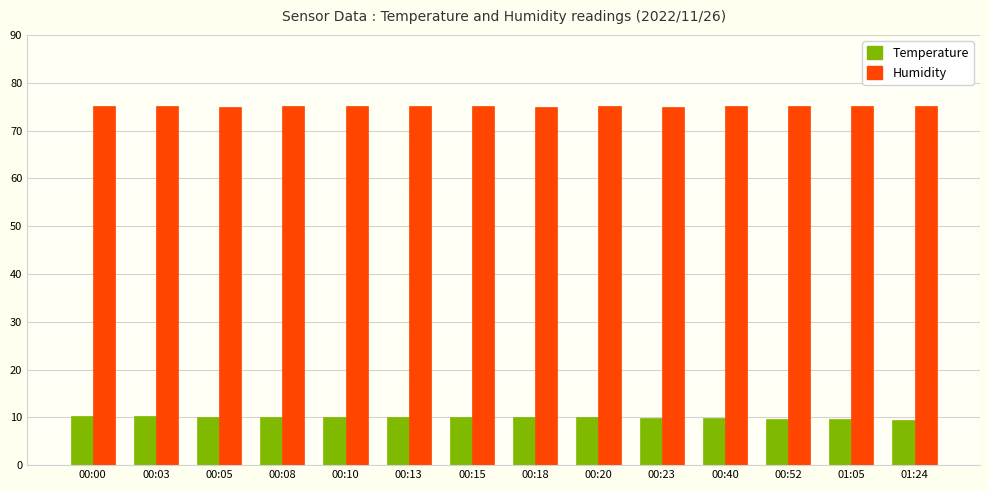

What is the difference between the highest and lowest values at 00:05?

64.9